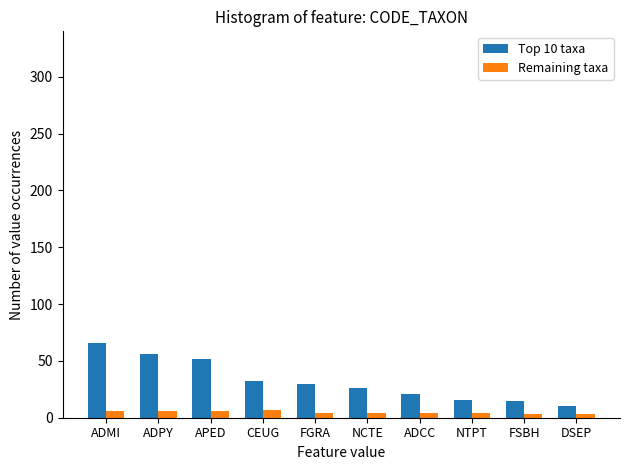

What position from the left is CEUG?

4